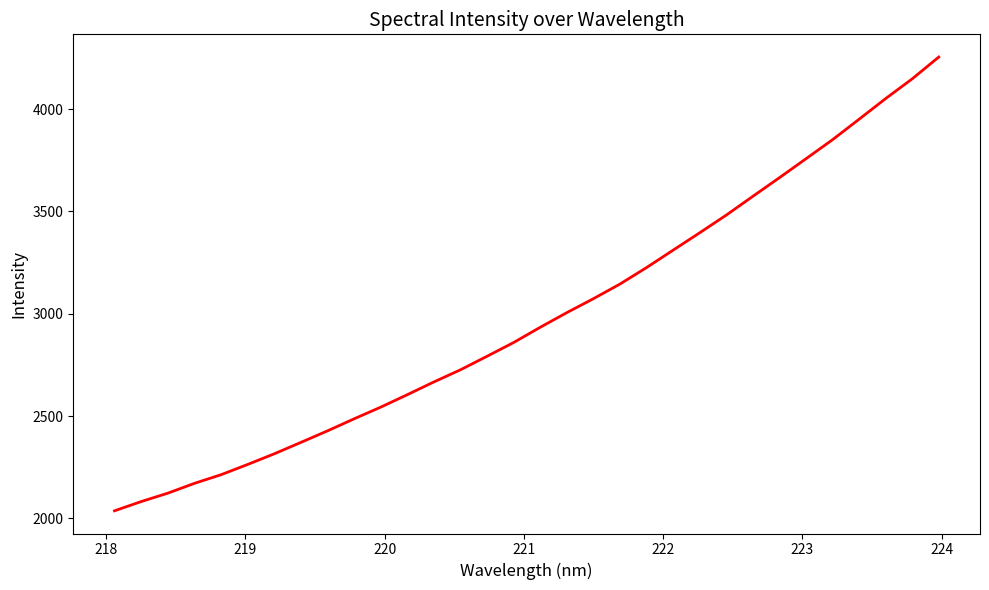

What is the maximum value shown in the chart?

4254.4